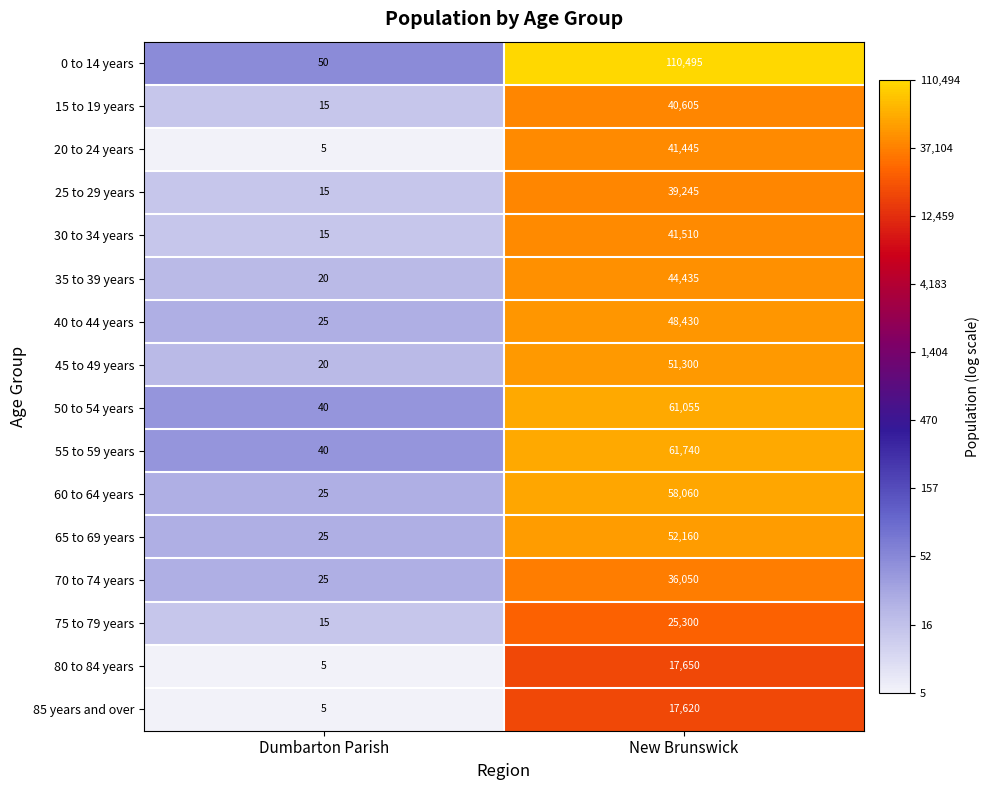

At which category does the chart reach its peak across all series?

New Brunswick